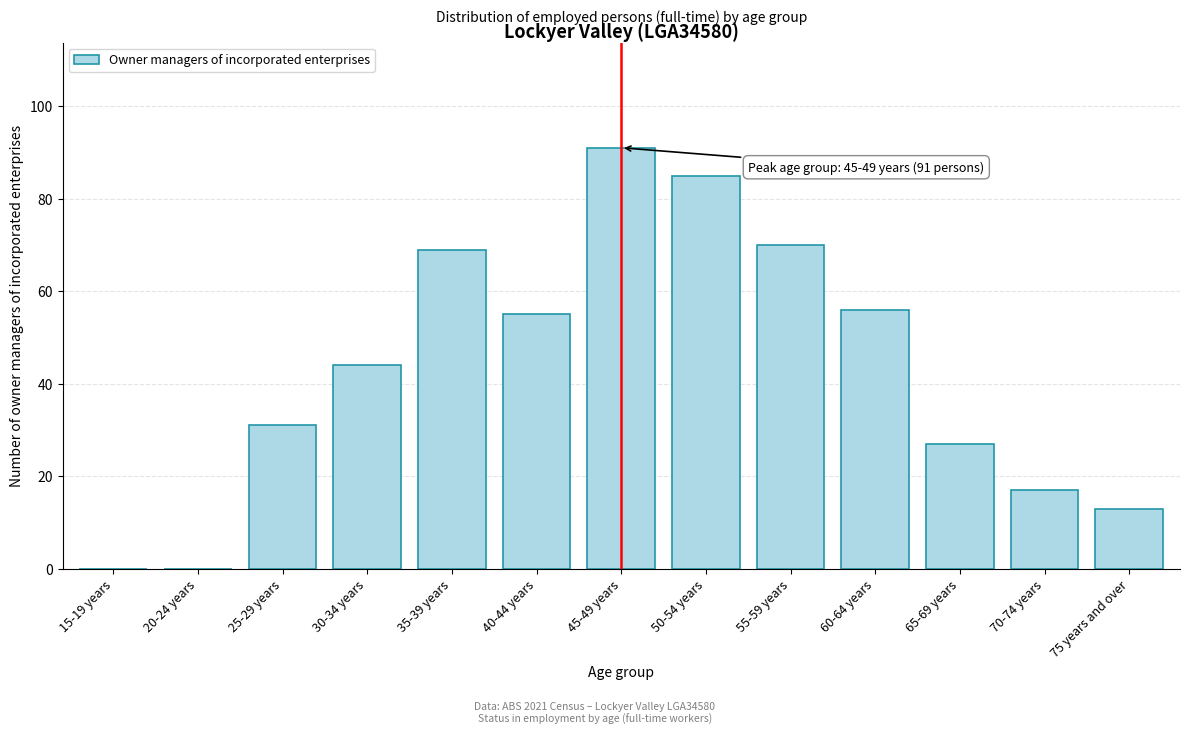

Reading right to left, list all the values displayed in this chart.

75 years and over=13	70-74 years=17	65-69 years=27	60-64 years=56	55-59 years=70	50-54 years=85	45-49 years=91	40-44 years=55	35-39 years=69	30-34 years=44	25-29 years=31	20-24 years=0	15-19 years=0